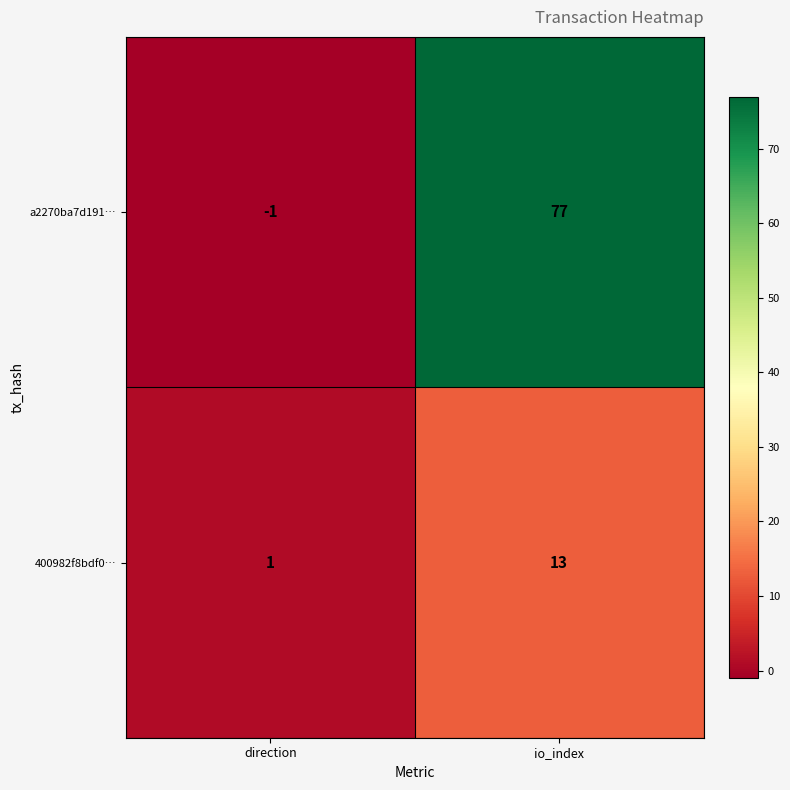

At which category is the sum across all series the highest?

io_index